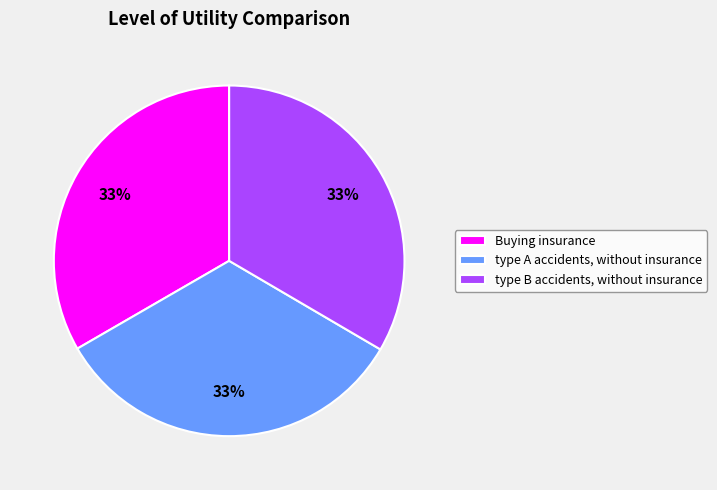

The type B accidents, without insurance slice represents 23% of the pie. True or false?

False